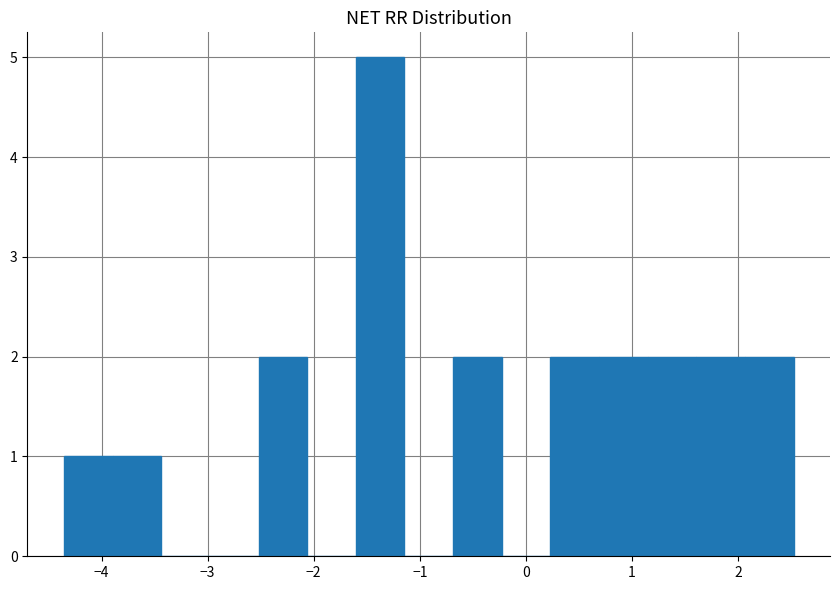

Reading left to right, transcribe this chart: for each bar, give the range it covers on the x-axis and its height. Neither the bar edges nor the heights are printed on the chart, so give them approximately, as read against the axes.

-4.4 to -3.9: 1
-3.9 to -3.4: 1
-3.4 to -3.0: 0
-3.0 to -2.5: 0
-2.5 to -2.1: 2
-2.1 to -1.6: 0
-1.6 to -1.1: 5
-1.1 to -0.7: 0
-0.7 to -0.2: 2
-0.2 to 0.2: 0
0.2 to 0.7: 2
0.7 to 1.1: 2
1.1 to 1.6: 2
1.6 to 2.1: 2
2.1 to 2.5: 2